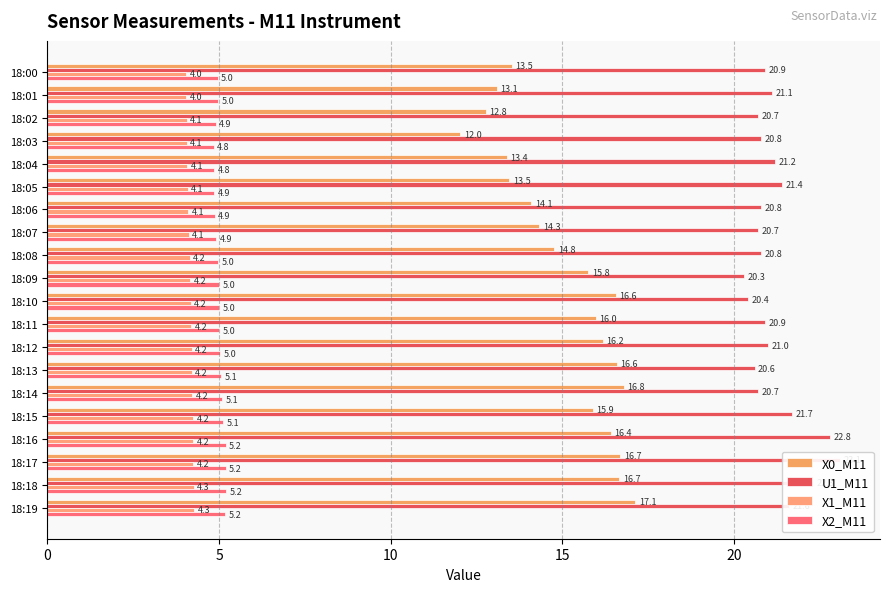

What is the value of the X1_M11 bar at the 5th from the left?

4.1